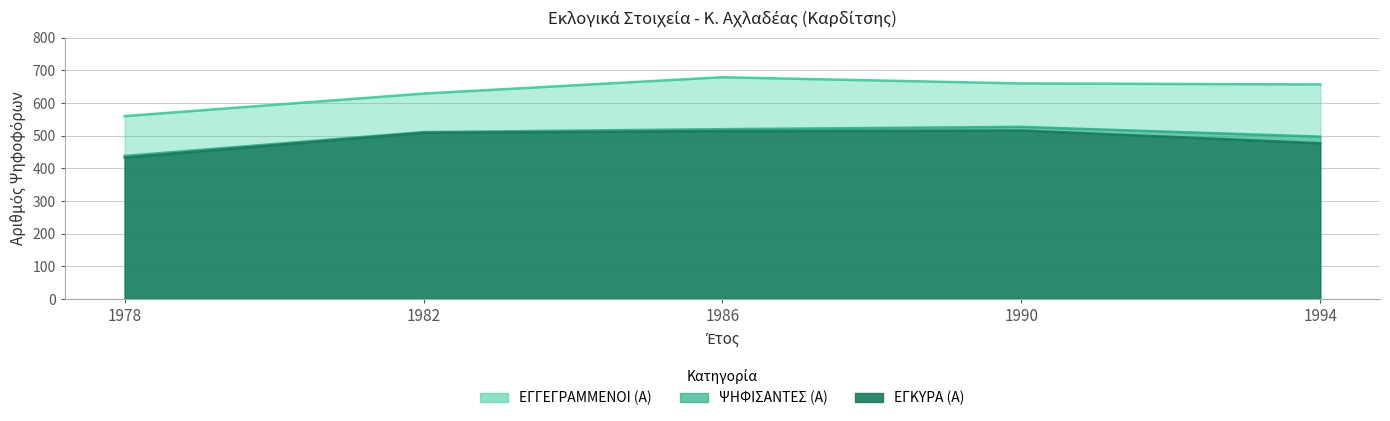

Rank the categories by ΨΗΦΙΣΑΝΤΕΣ (Α) value from highest to lowest.

1990, 1986, 1982, 1994, 1978